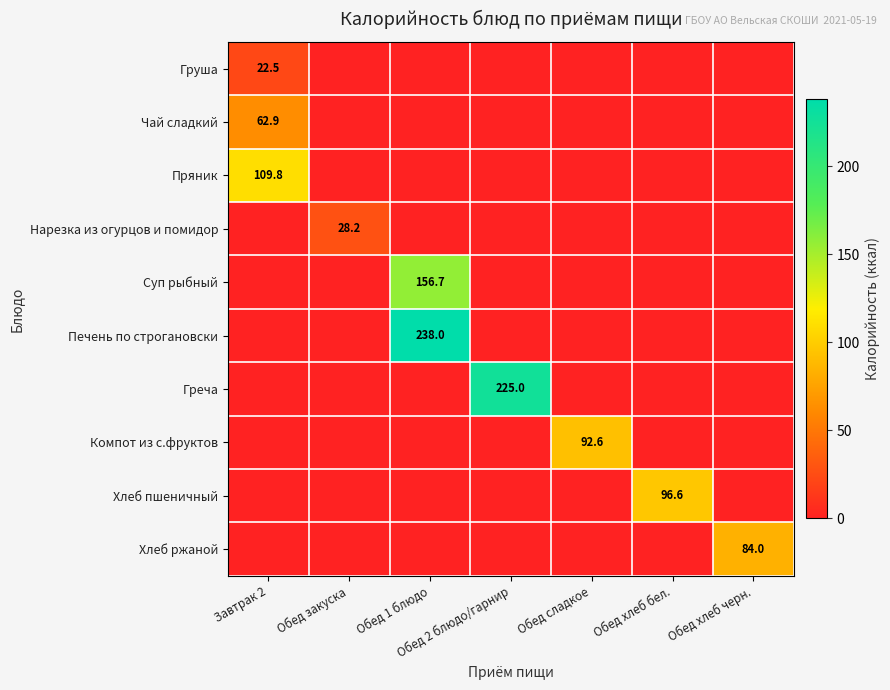

Is it true that Хлеб ржаной equals 84.0 at Обед хлеб черн.?

True